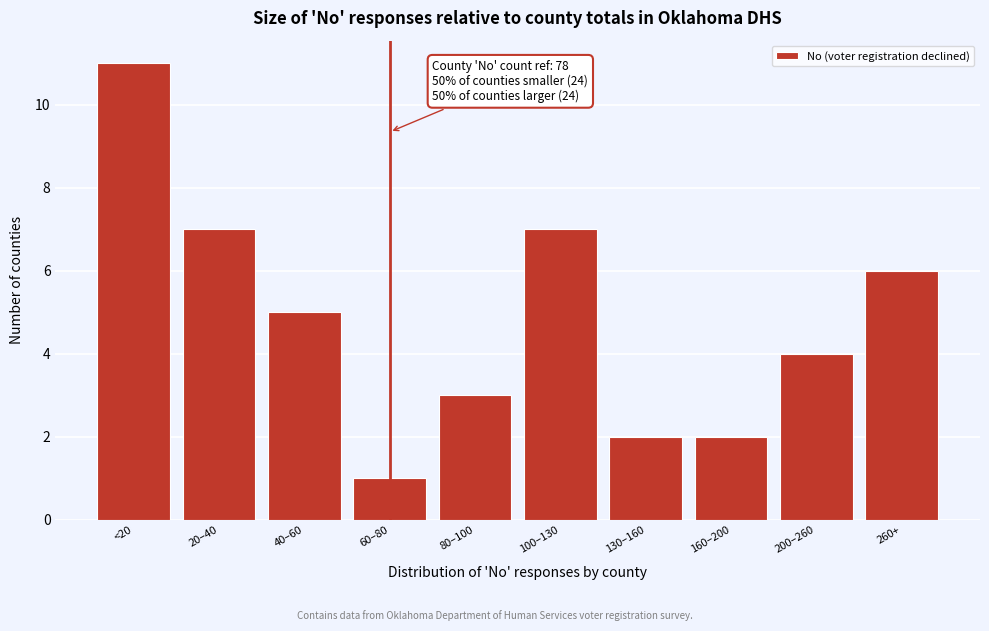

Reading left to right, transcribe all the data shown in this chart.

<20=11	20–40=7	40–60=5	60–80=1	80–100=3	100–130=7	130–160=2	160–200=2	200–260=4	260+=6